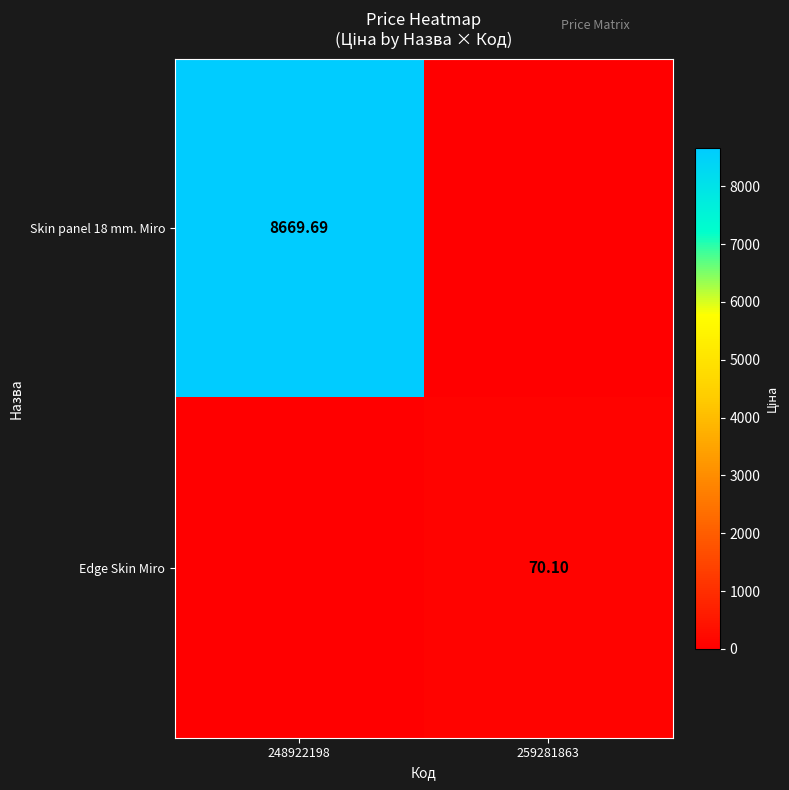

What is the spread (max minus min) of values at 259281863?

70.1